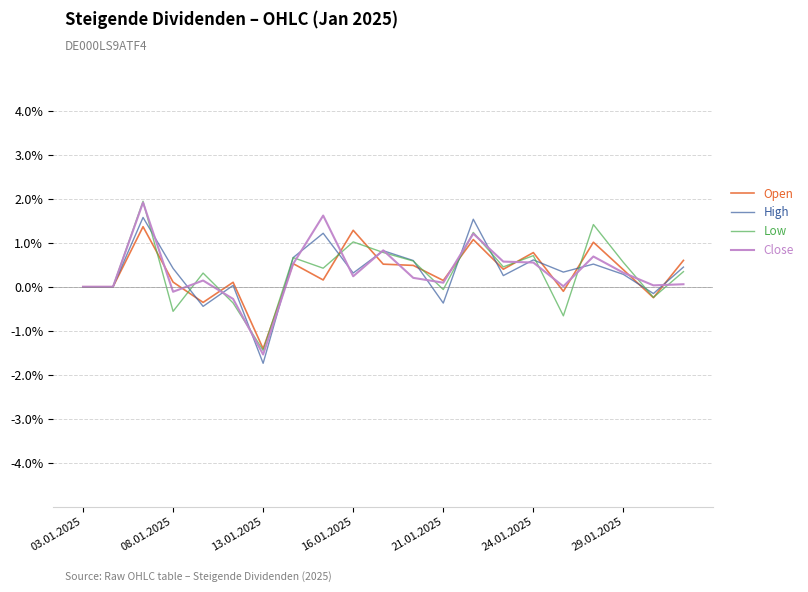

What is the sum of all Open values?

6.8